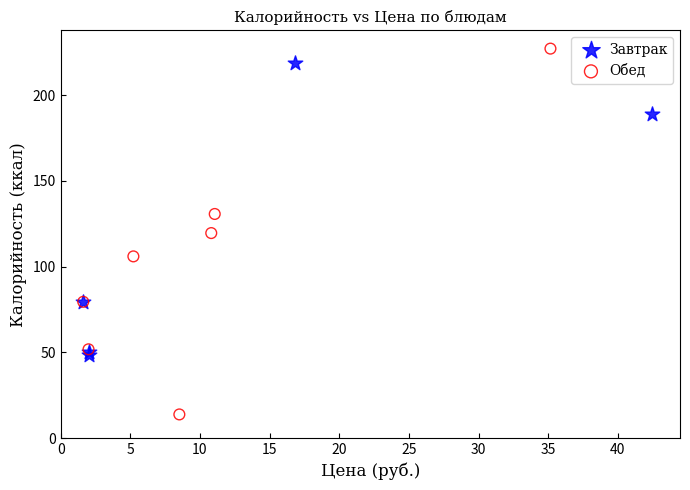

What are all the series names shown in the legend?

Завтрак, Обед